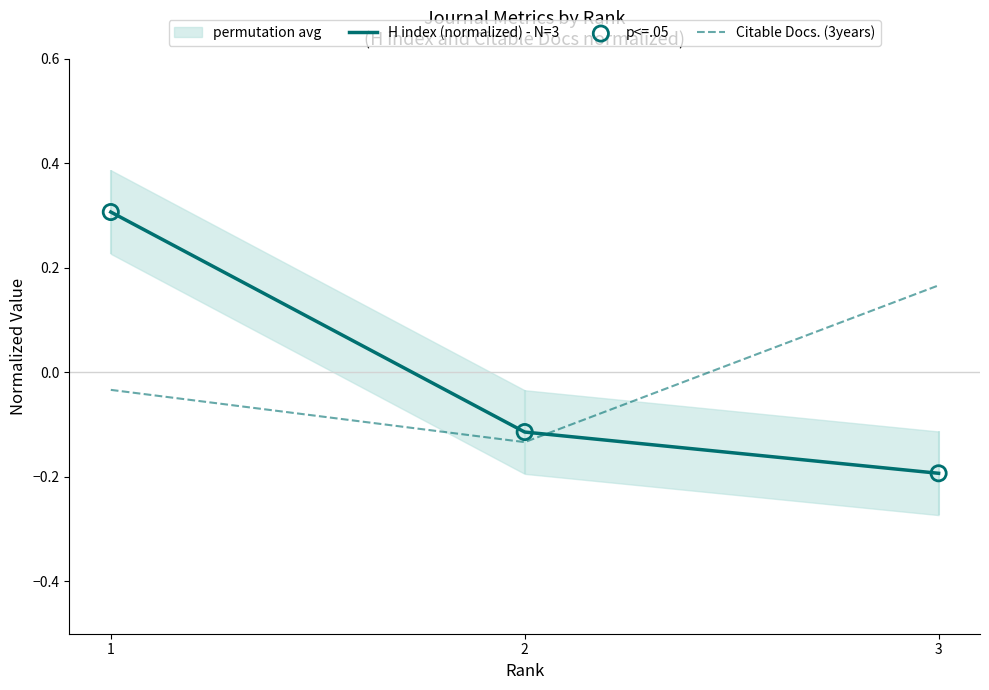

Is the value of H index (normalized) - N=3 at 2 greater than the value of p<=.05 at 3?

Yes